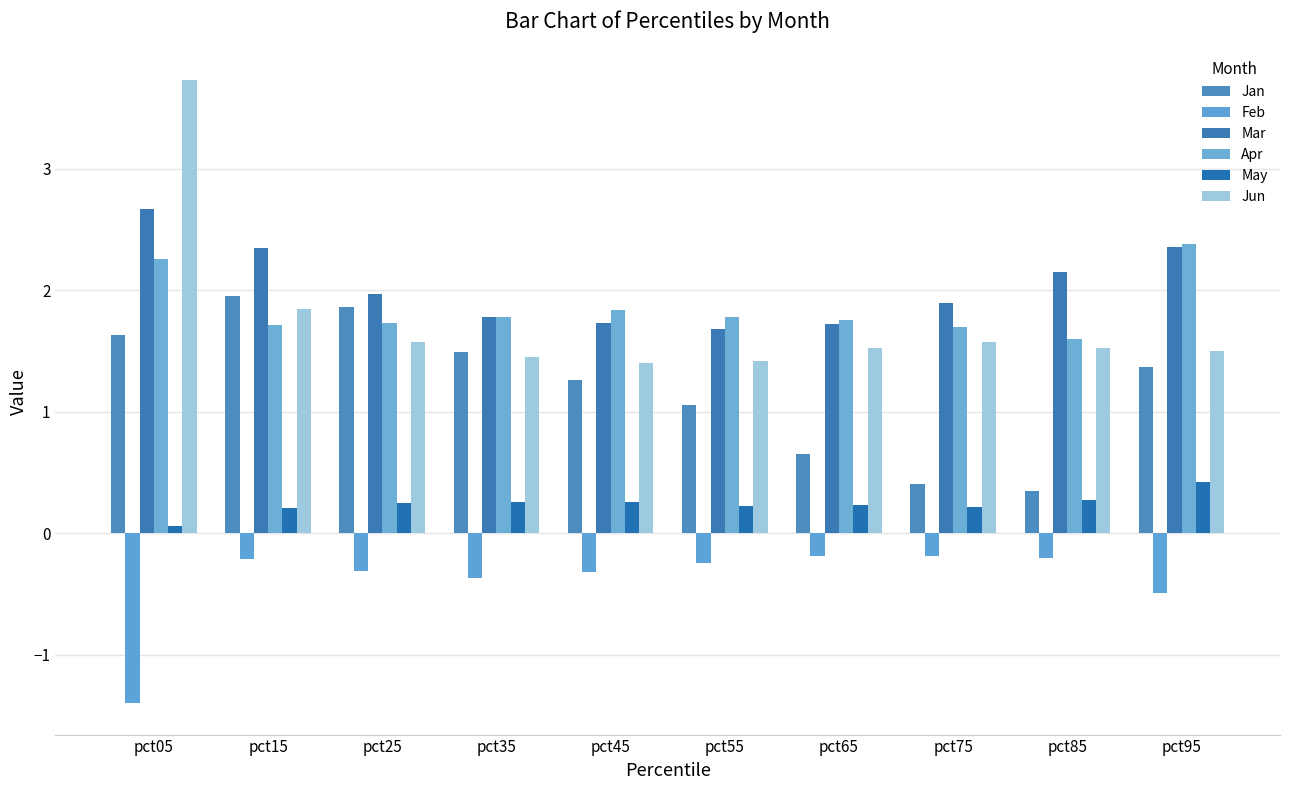

At which label does Feb reach its minimum?

pct05